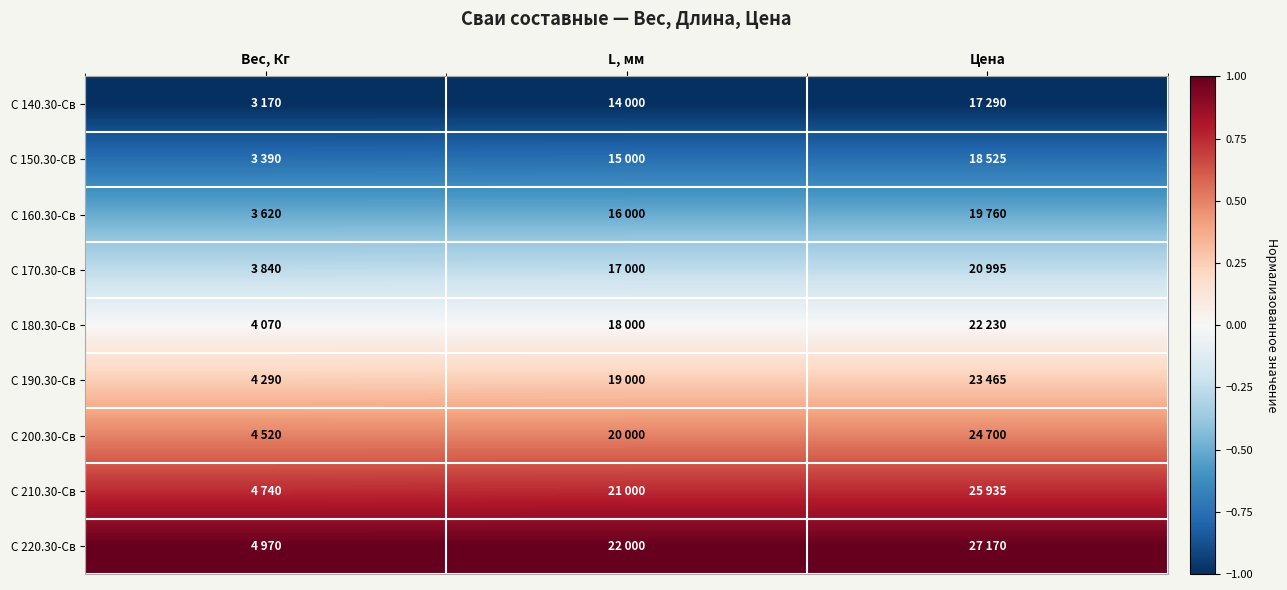

Which series has the largest total across all categories?

С 220.30-Св